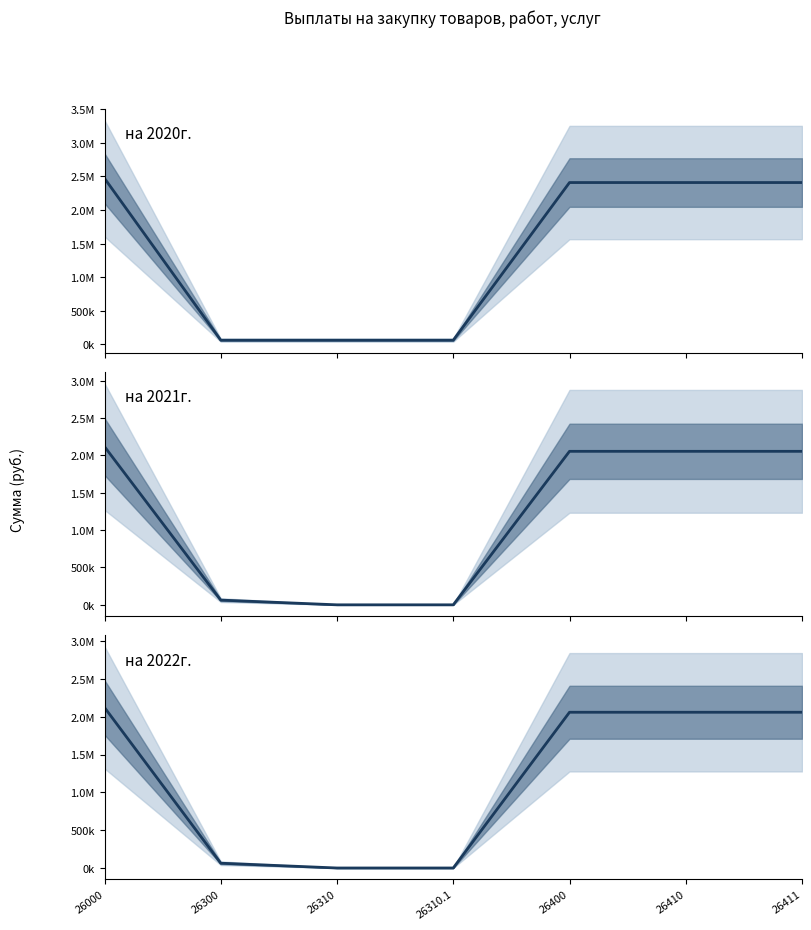

How many lines are shown in the chart?

3